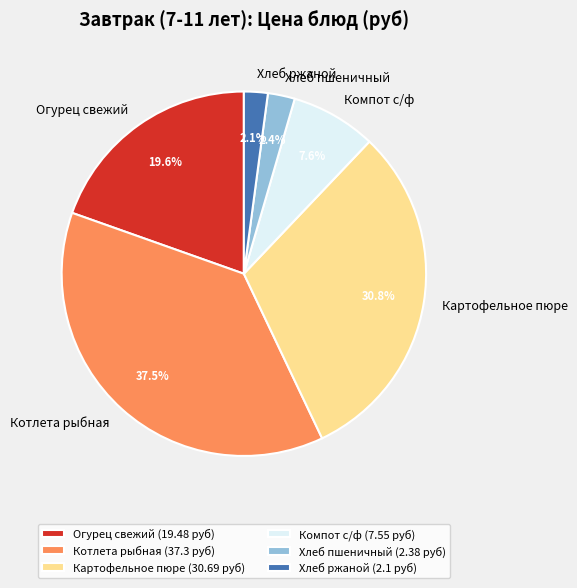

The Огурец свежий slice represents 29% of the pie. True or false?

False